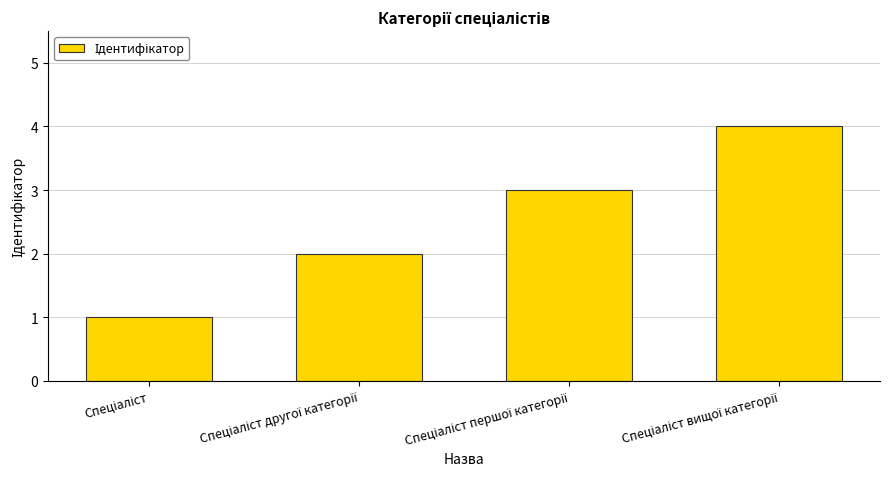

What is the sum of all values?

10